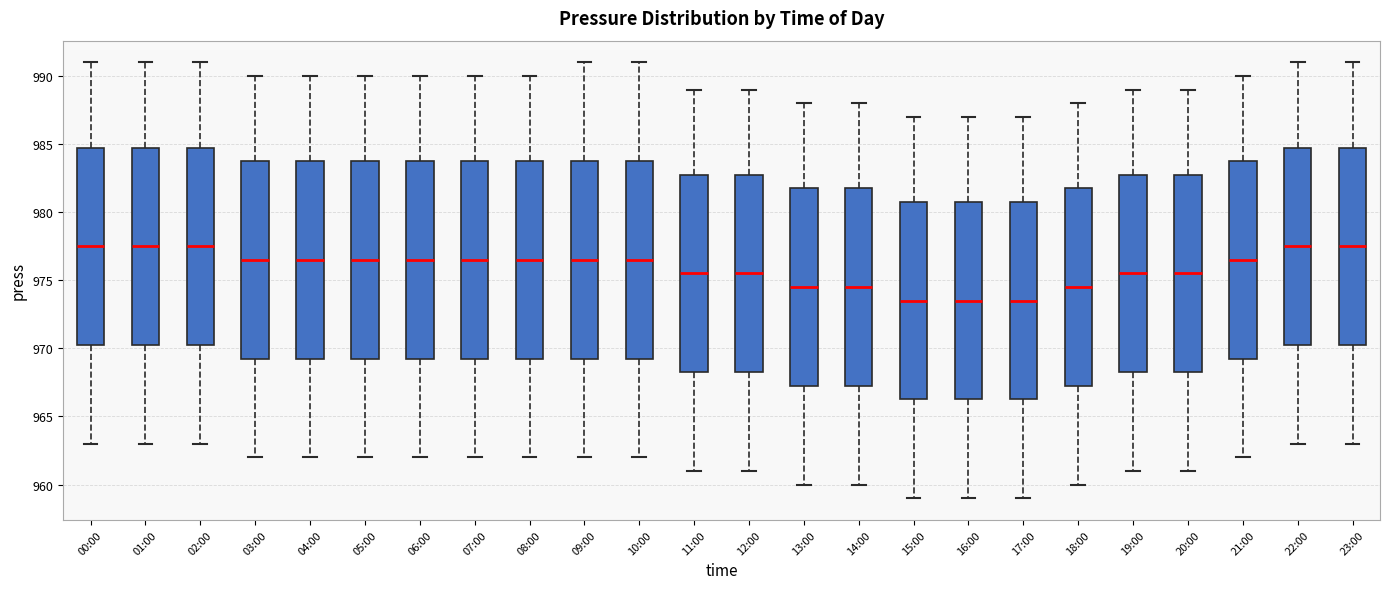

Reading left to right, transcribe this box plot: for each box, give where its median line is, the range the box spans, and where its two whiskers end, as read against the y-axis. The values are not printed on the chart, so give them approximately, as read against the axis.

00:00: median 977.5, box 970.5 to 985.0, whiskers 963.0 to 991.0
01:00: median 977.5, box 970.5 to 985.0, whiskers 963.0 to 991.0
02:00: median 977.5, box 970.5 to 985.0, whiskers 963.0 to 991.0
03:00: median 976.5, box 969.5 to 984.0, whiskers 962.0 to 990.0
04:00: median 976.5, box 969.5 to 984.0, whiskers 962.0 to 990.0
05:00: median 976.5, box 969.5 to 984.0, whiskers 962.0 to 990.0
06:00: median 976.5, box 969.5 to 984.0, whiskers 962.0 to 990.0
07:00: median 976.5, box 969.5 to 984.0, whiskers 962.0 to 990.0
08:00: median 976.5, box 969.5 to 984.0, whiskers 962.0 to 990.0
09:00: median 976.5, box 969.5 to 984.0, whiskers 962.0 to 991.0
10:00: median 976.5, box 969.5 to 984.0, whiskers 962.0 to 991.0
11:00: median 975.5, box 968.5 to 983.0, whiskers 961.0 to 989.0
12:00: median 975.5, box 968.5 to 983.0, whiskers 961.0 to 989.0
13:00: median 974.5, box 967.5 to 982.0, whiskers 960.0 to 988.0
14:00: median 974.5, box 967.5 to 982.0, whiskers 960.0 to 988.0
15:00: median 973.5, box 966.5 to 981.0, whiskers 959.0 to 987.0
16:00: median 973.5, box 966.5 to 981.0, whiskers 959.0 to 987.0
17:00: median 973.5, box 966.5 to 981.0, whiskers 959.0 to 987.0
18:00: median 974.5, box 967.5 to 982.0, whiskers 960.0 to 988.0
19:00: median 975.5, box 968.5 to 983.0, whiskers 961.0 to 989.0
20:00: median 975.5, box 968.5 to 983.0, whiskers 961.0 to 989.0
21:00: median 976.5, box 969.5 to 984.0, whiskers 962.0 to 990.0
22:00: median 977.5, box 970.5 to 985.0, whiskers 963.0 to 991.0
23:00: median 977.5, box 970.5 to 985.0, whiskers 963.0 to 991.0